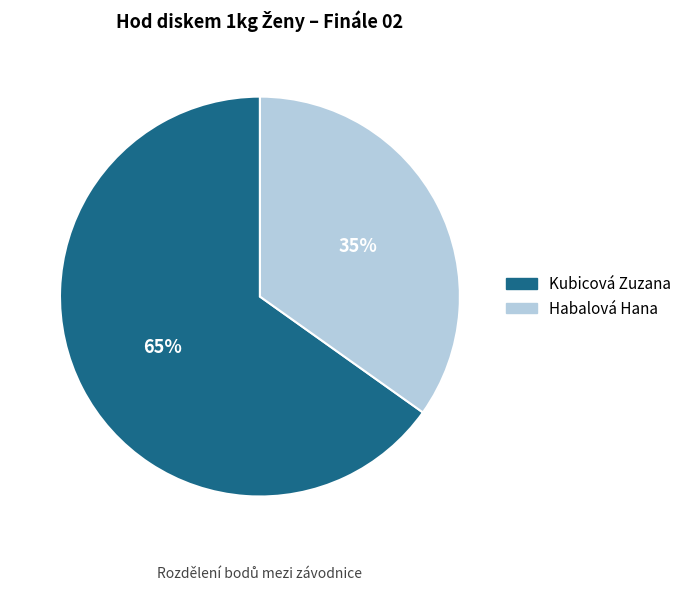

Count the number of slices in the pie.

2